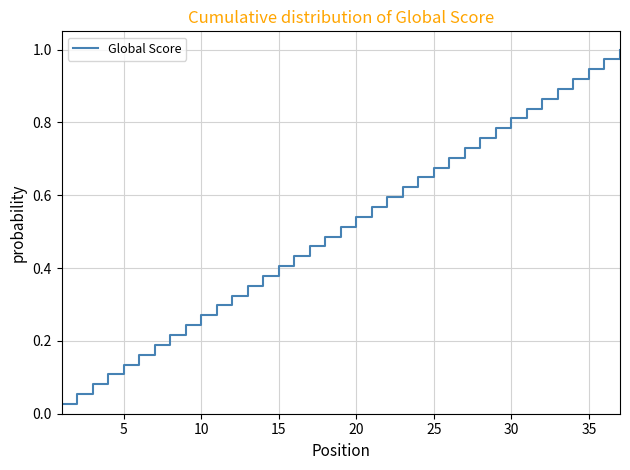

True or false: the data shows 1.0 at 25.

False